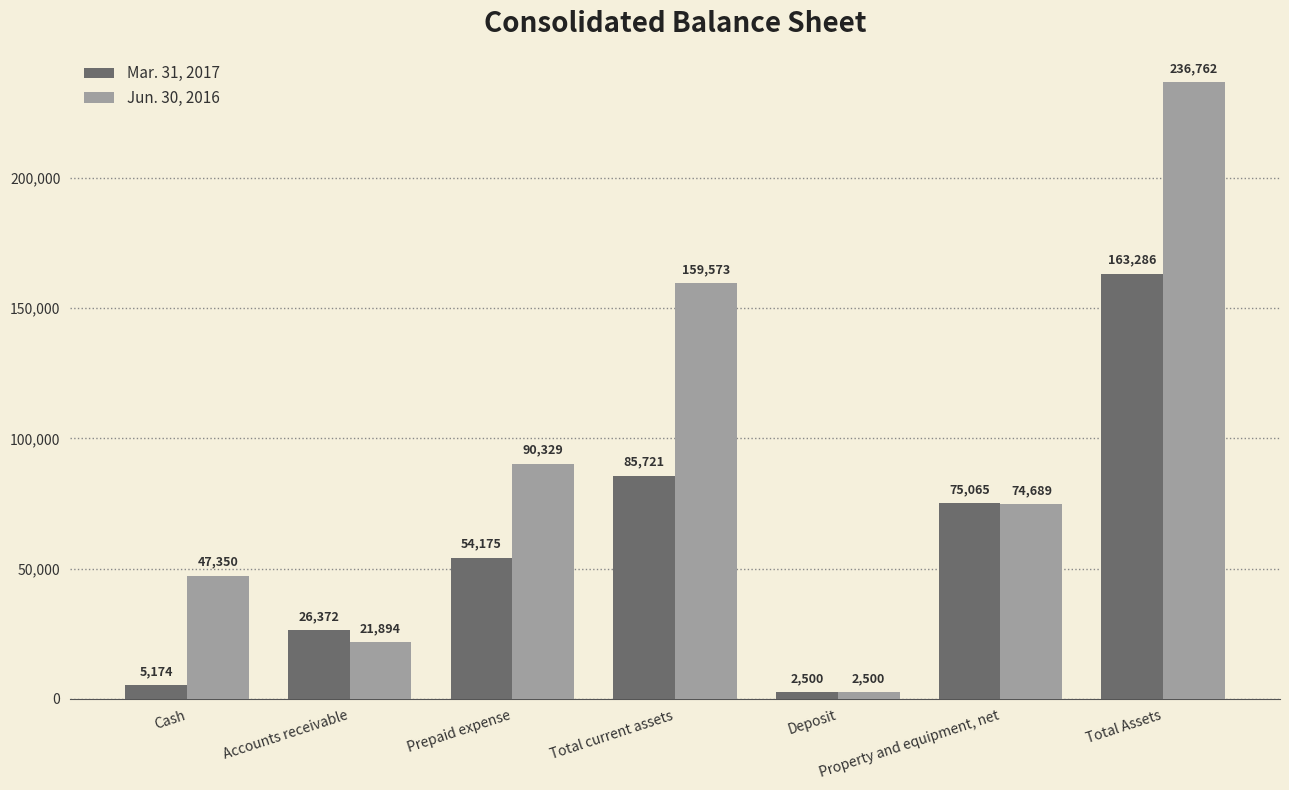

What position from the left is Prepaid expense?

3